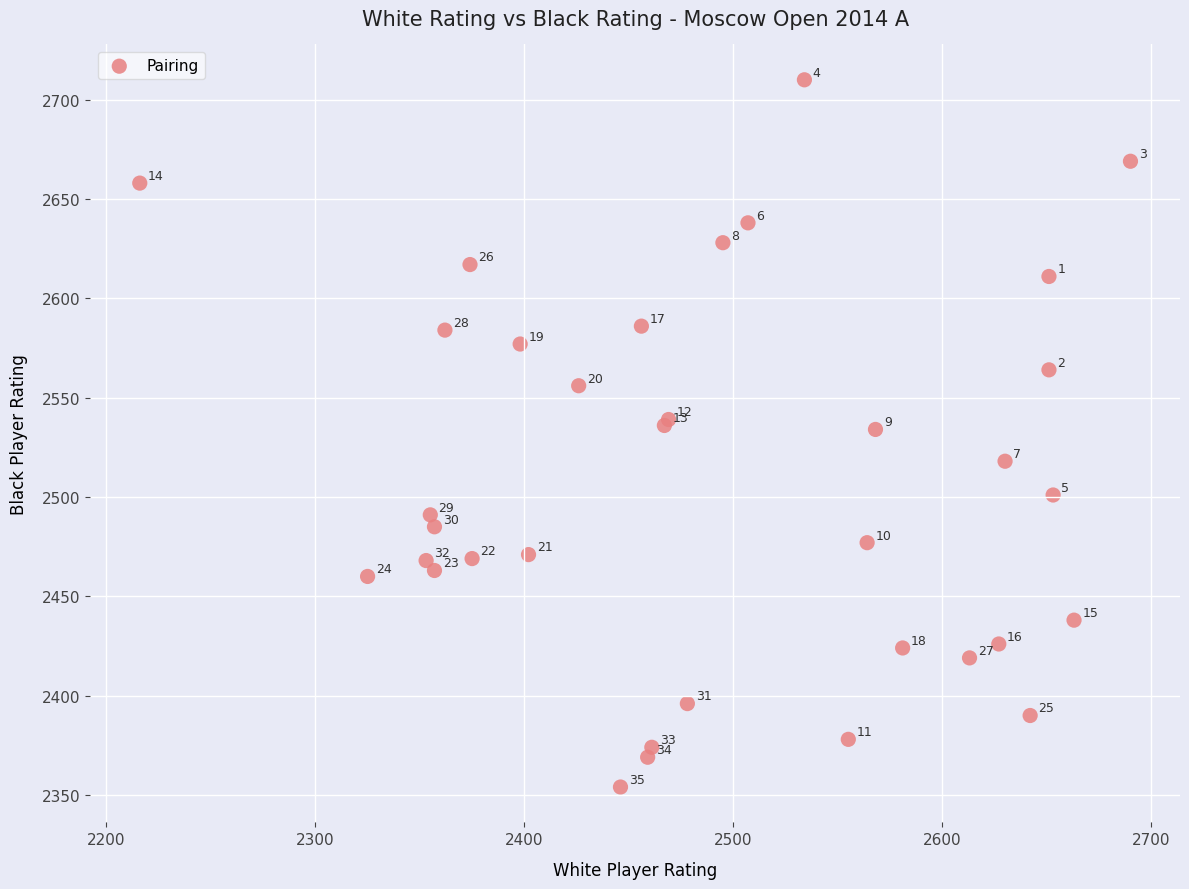

What Y value in the scatter plot is closest to 2532?

2534